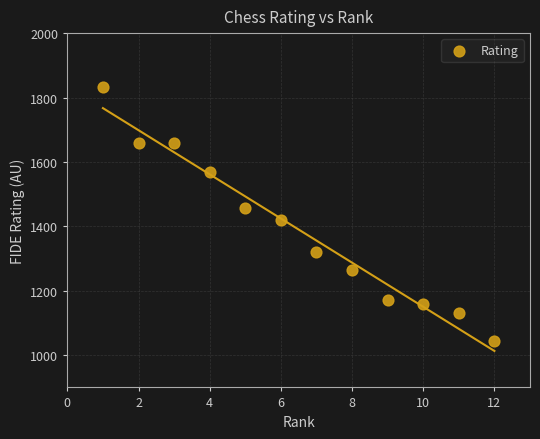

What is the average Y value?

1390